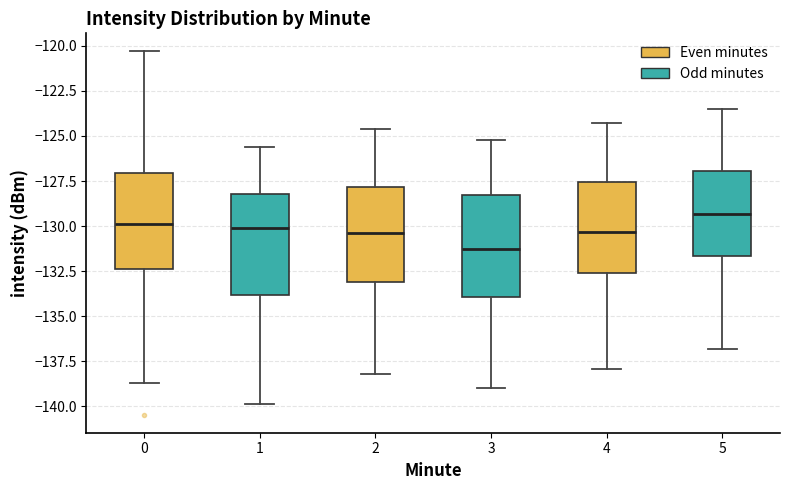

Reading left to right, transcribe this box plot: for each box, give where its median line is, the range the box spans, and where its two whiskers end, as read against the y-axis. The values are not printed on the chart, so give them approximately, as read against the axis.

0: median -130.0, box -132.5 to -127.0, whiskers -138.5 to -120.5
1: median -130.0, box -134.0 to -128.0, whiskers -140.0 to -125.5
2: median -130.5, box -133.0 to -128.0, whiskers -138.0 to -124.5
3: median -131.0, box -134.0 to -128.0, whiskers -139.0 to -125.0
4: median -130.5, box -132.5 to -127.5, whiskers -138.0 to -124.5
5: median -129.5, box -131.5 to -127.0, whiskers -137.0 to -123.5